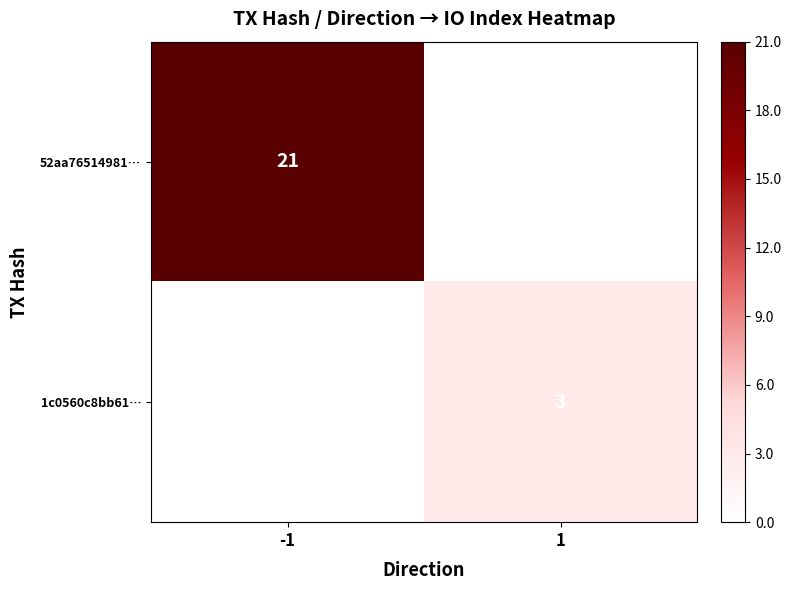

Count the number of data series in this chart.

2